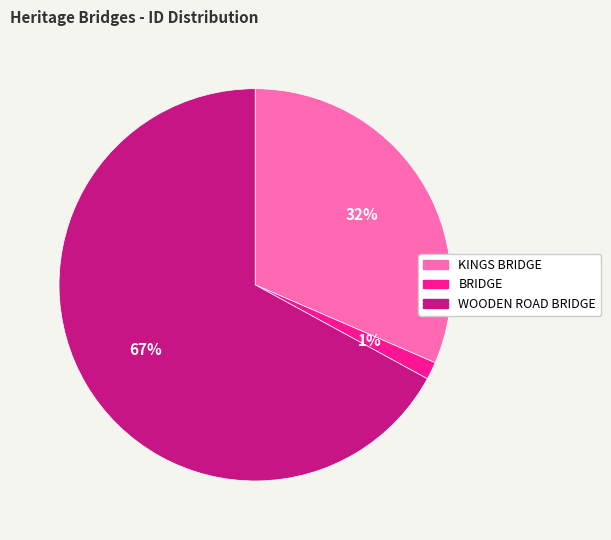

Is there a majority slice in this chart?

Yes